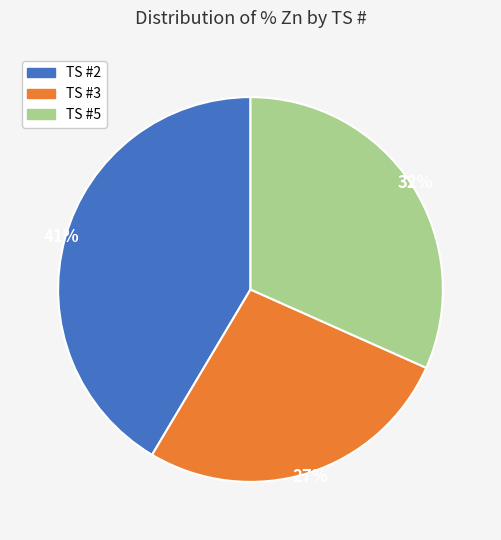

How many segments does this pie chart have?

3